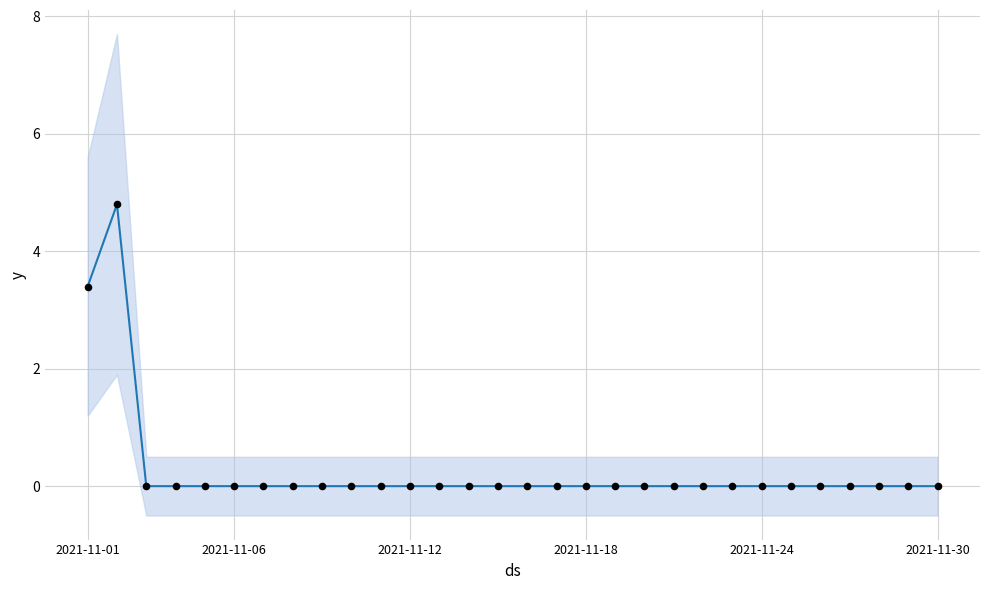

Which has a higher value, 2021-11-24 or 2021-11-01?

2021-11-01